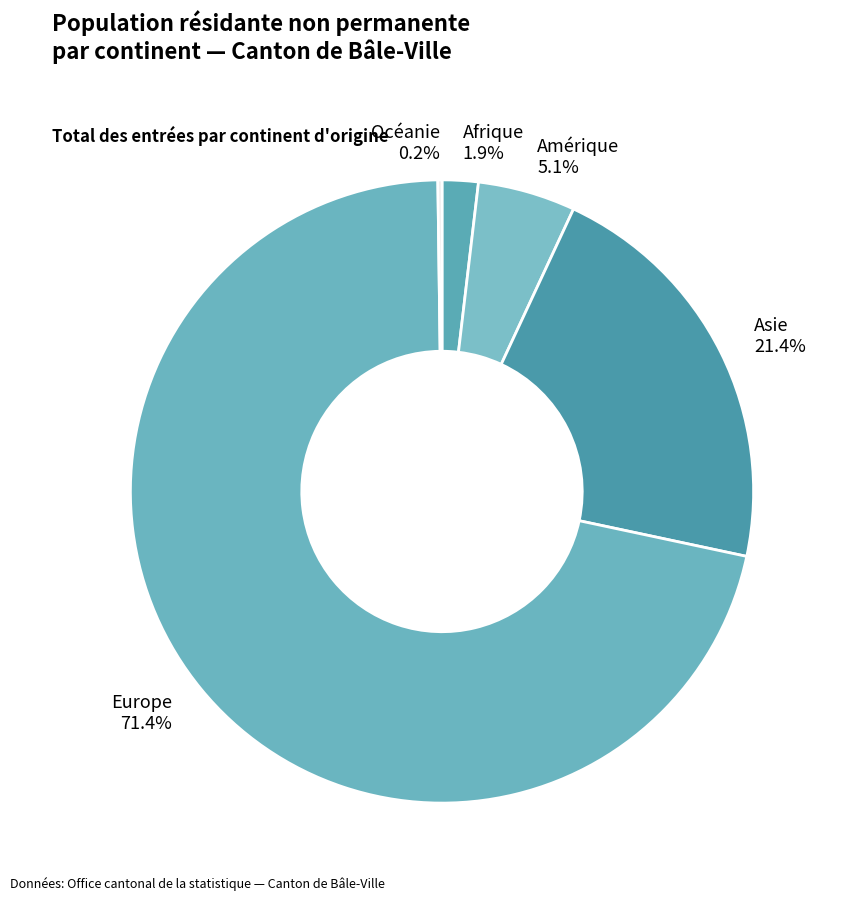

How much of the chart is everything except Asie 21.4%?

78.6%